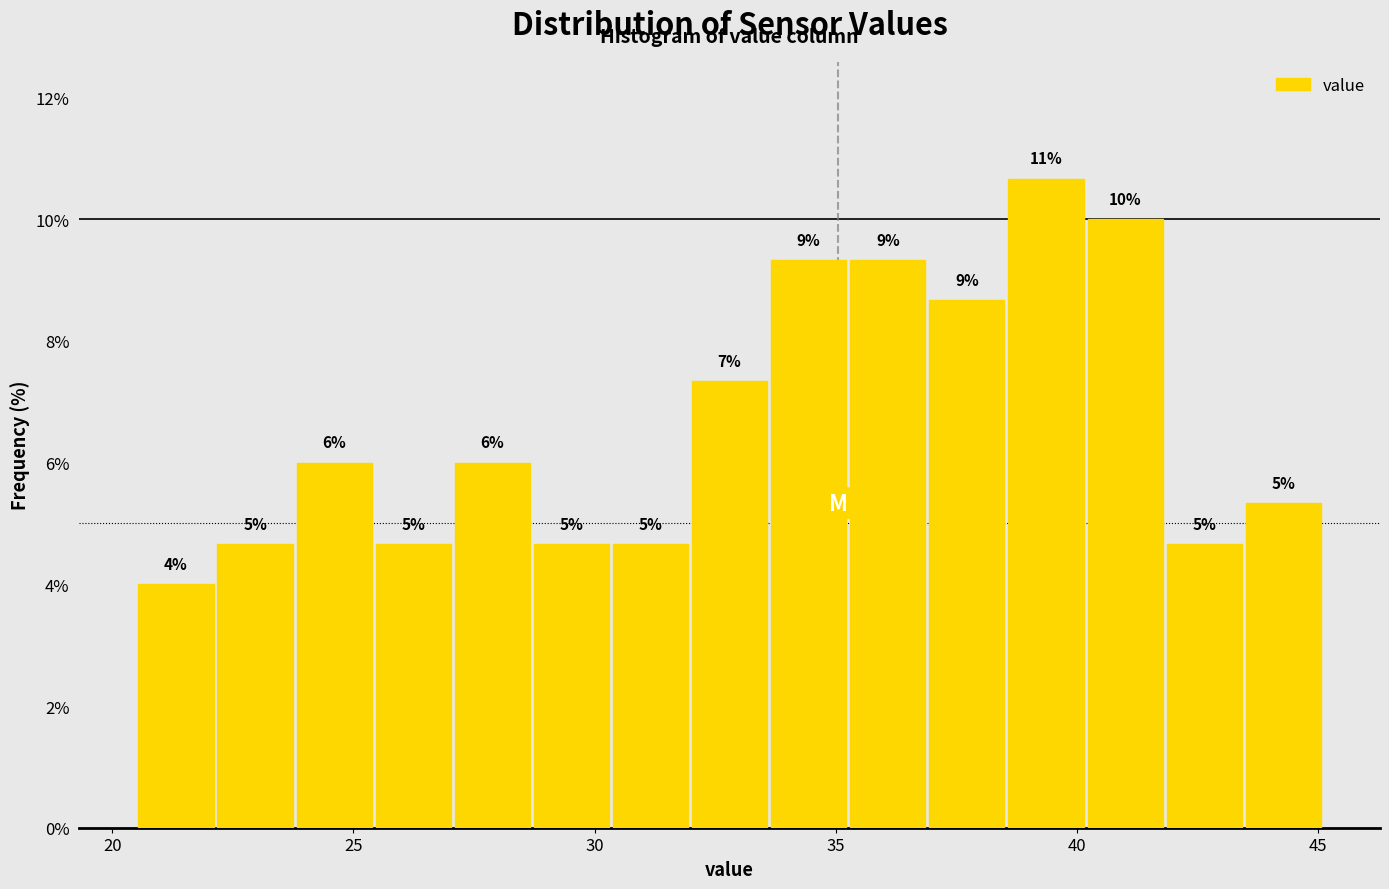

Read against the x-axis, roughly where is the centre of the tallest bar?

39.5